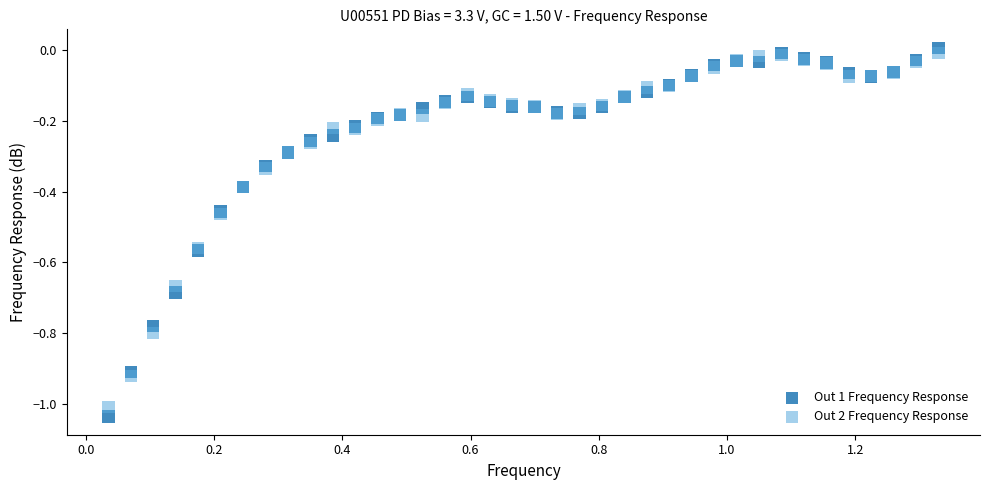

Which series has the largest Y range (max minus min)?

Out 1 Frequency Response